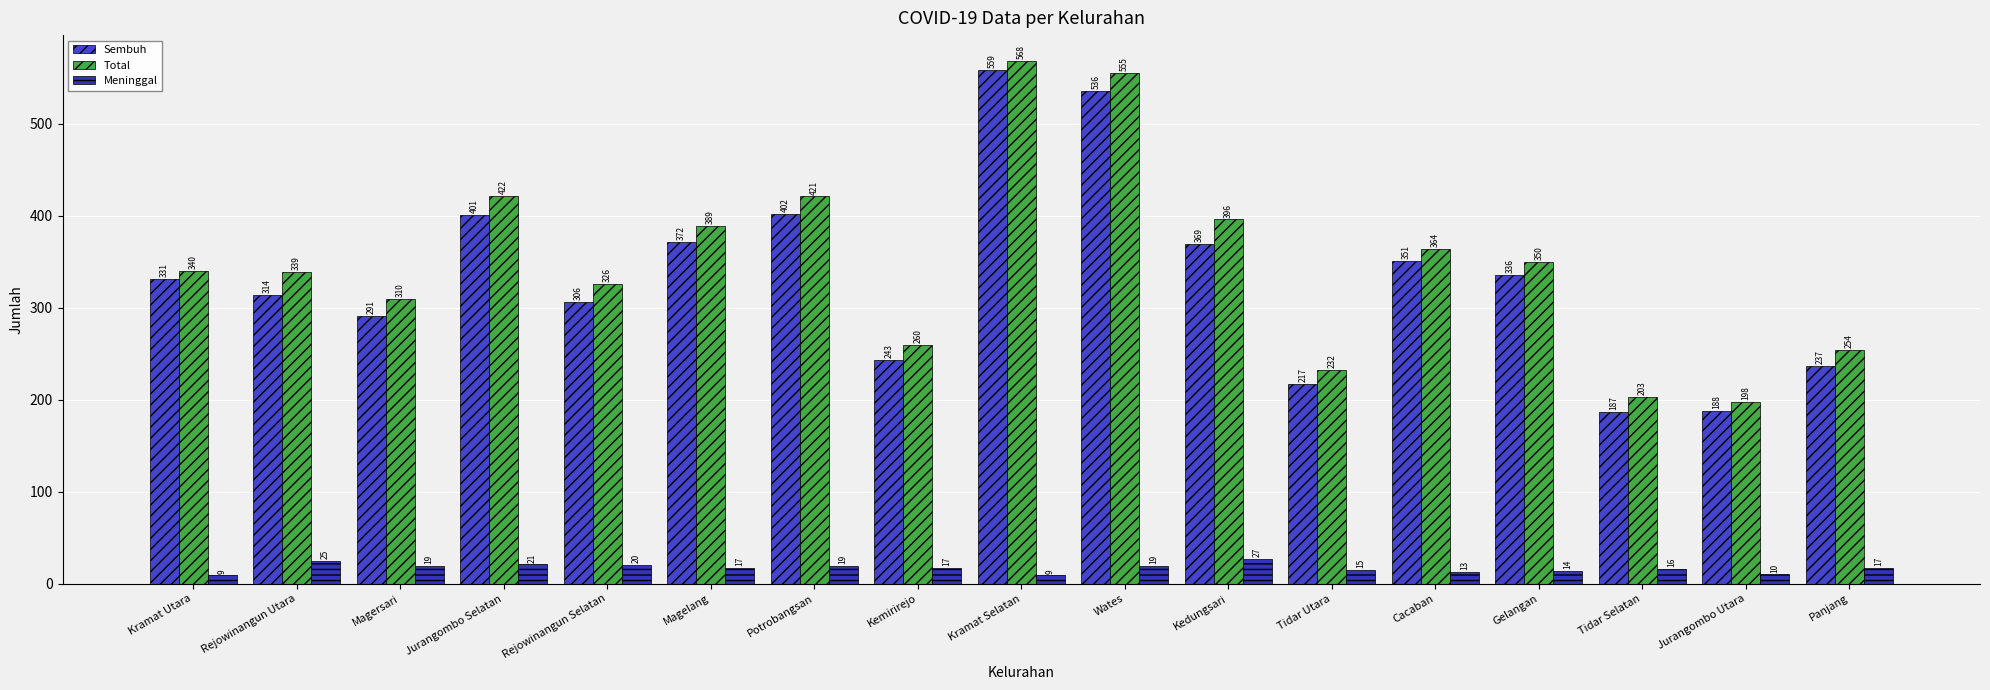

Rank the series by their maximum value, from highest to lowest.

Total, Sembuh, Meninggal